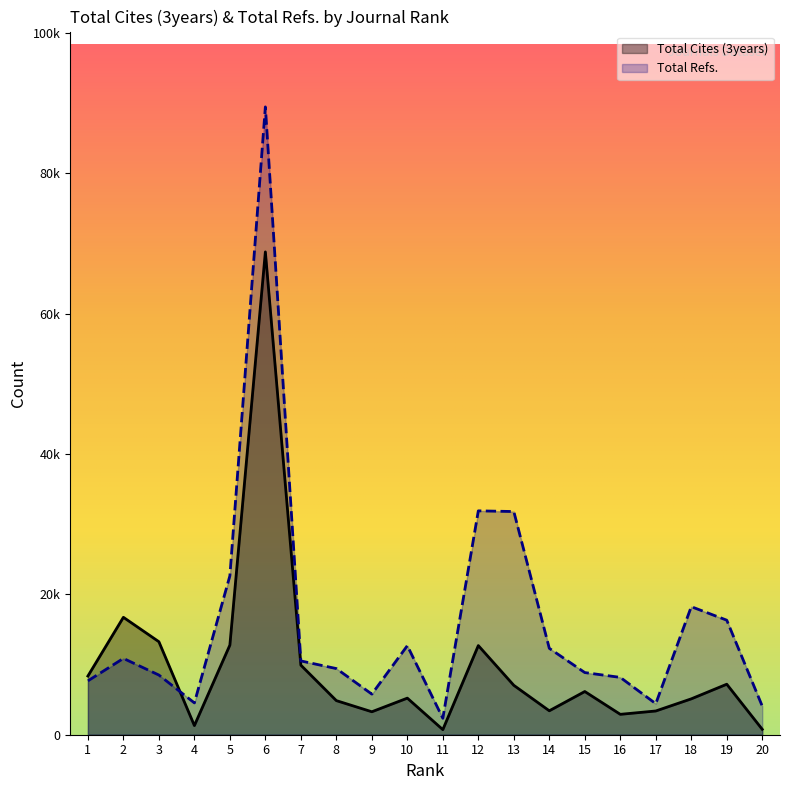

How many data points in Total Cites (3years) are less than 6156?

10